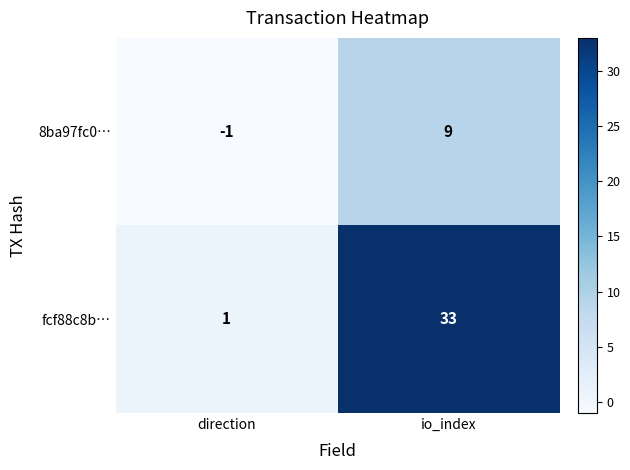

Reading left to right, list all the values displayed in this chart.

8ba97fc0…: direction=-1	io_index=9
fcf88c8b…: direction=1	io_index=33